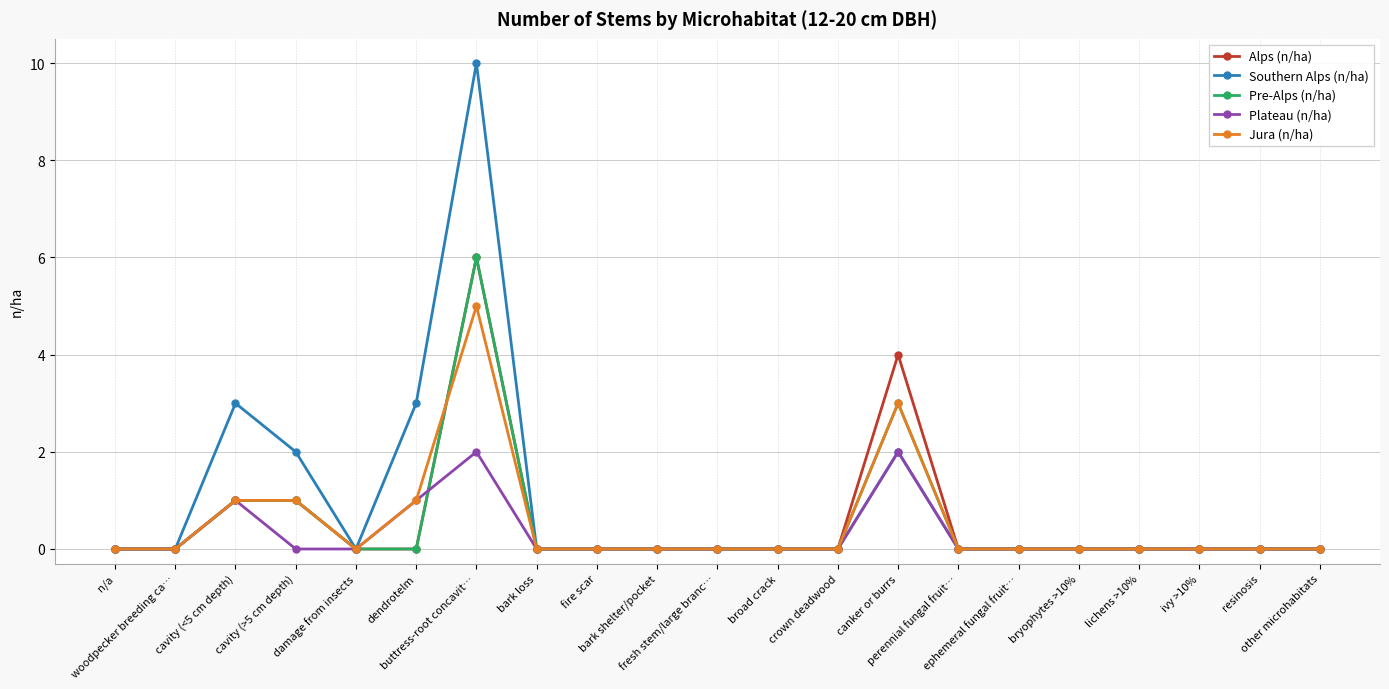

Is this an area chart (filled region under the line)?

No